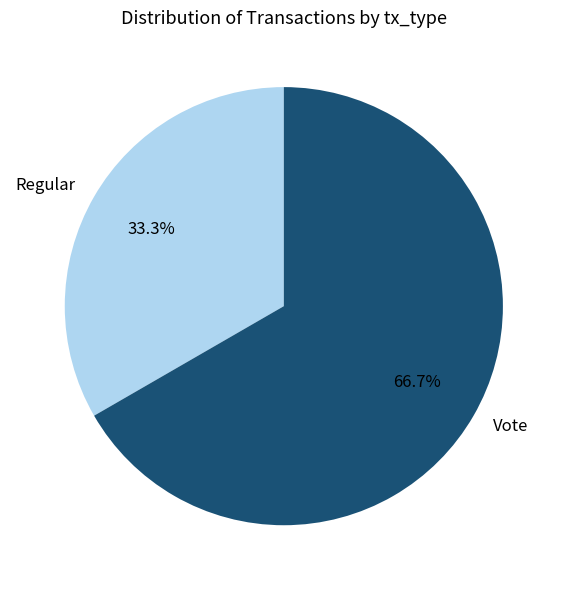

Count the number of slices in the pie.

2